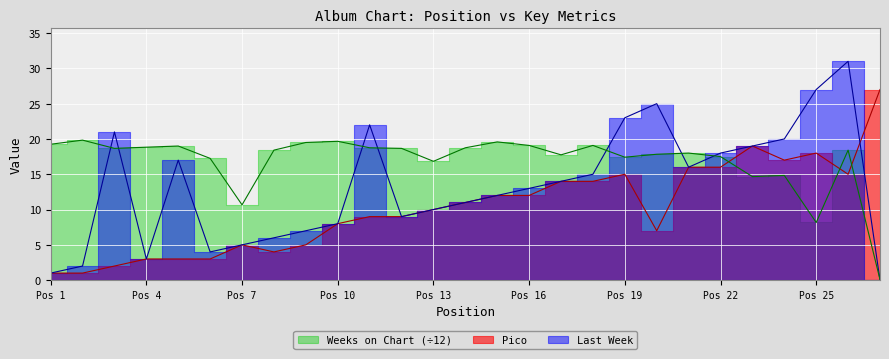

At how many categories does at least one series exceed 16?

26